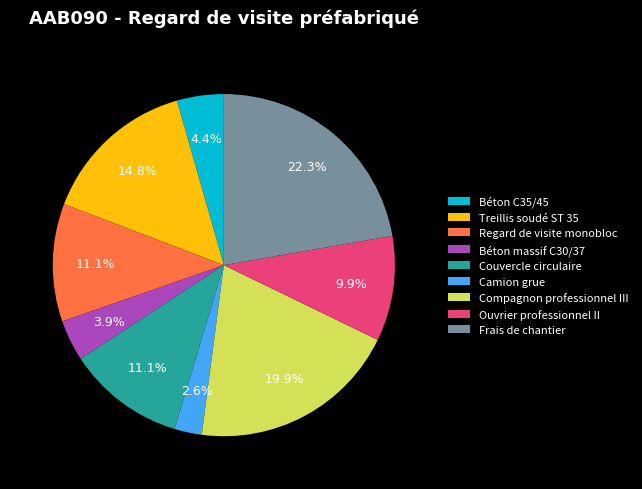

Approximately how many times larger is the value at Béton massif C30/37 compared to Treillis soudé ST 35?

0.3